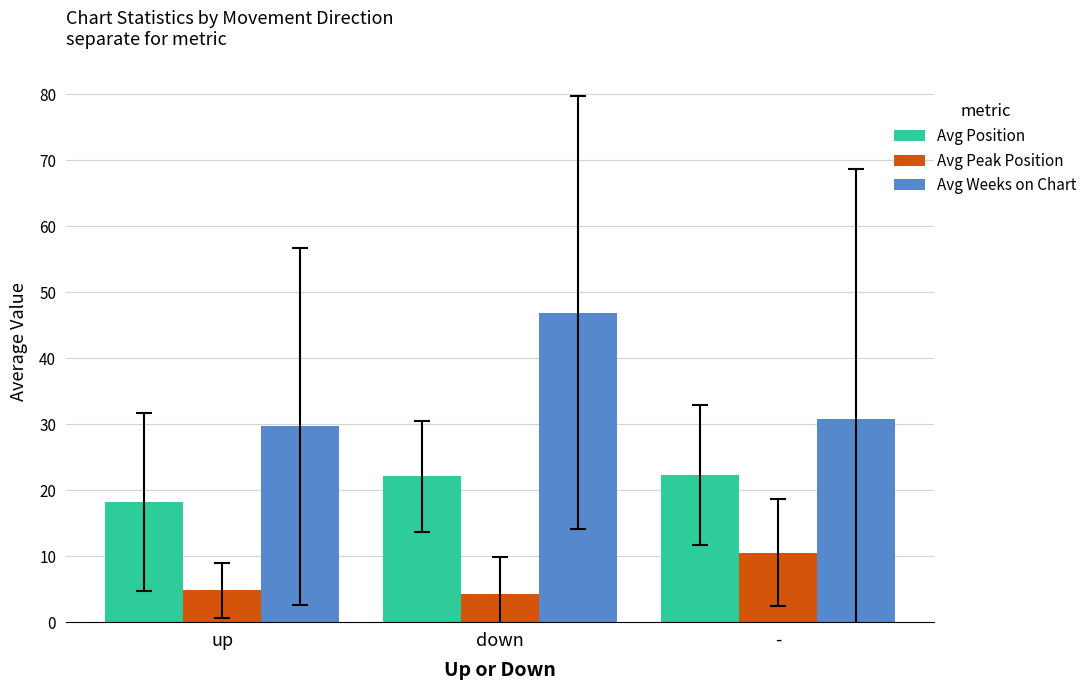

The Avg Peak Position series shows 7.9 at up. True or false?

False